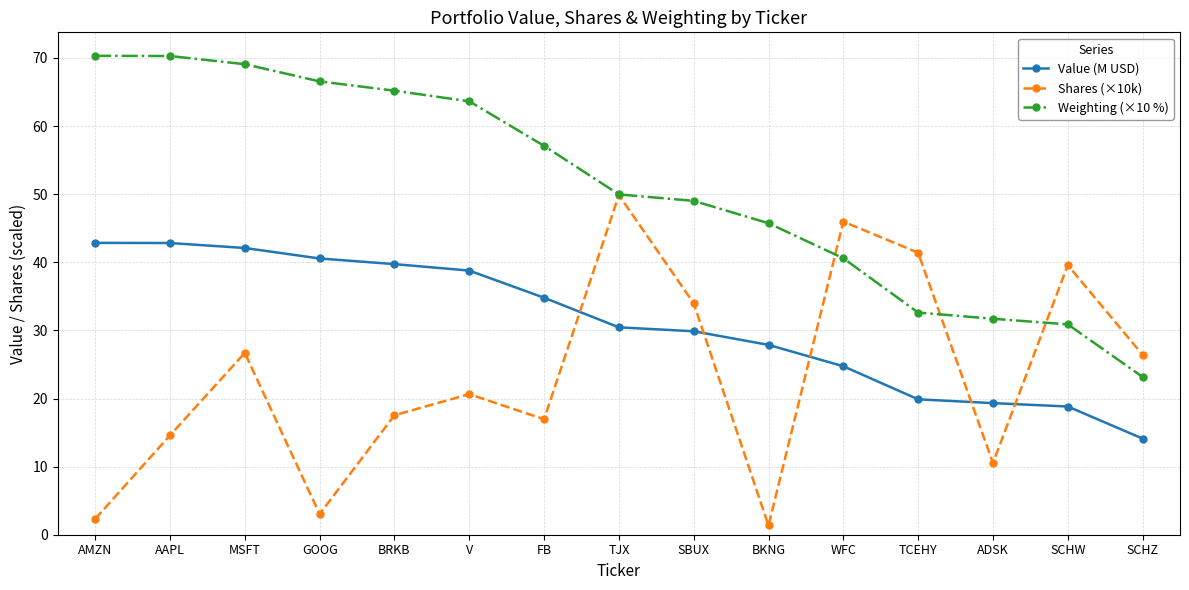

What is the spread (max minus min) of values at FB?

40.1